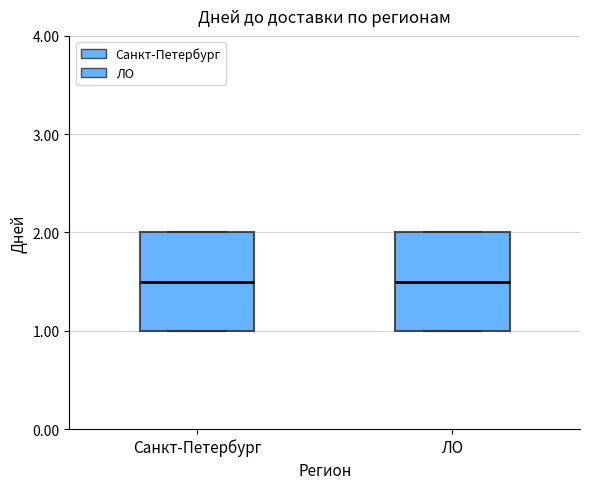

Where does the median line of the box for ЛО sit on the y-axis? The values are not printed on the chart, so give them approximately, as read against the axis.

1.5